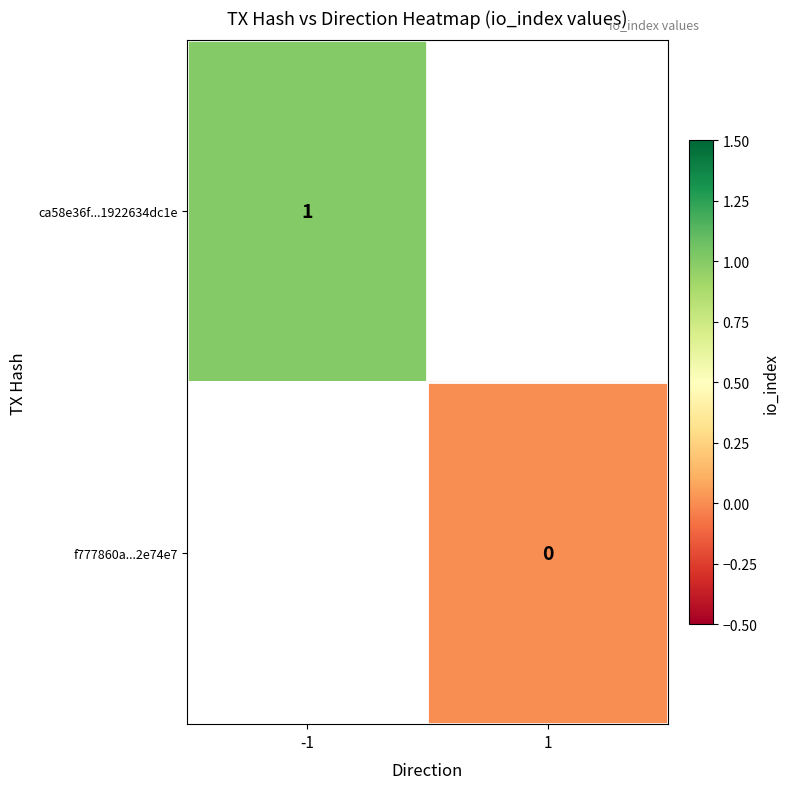

The ca58e36f...1922634dc1e series shows 1.0 at -1. True or false?

True